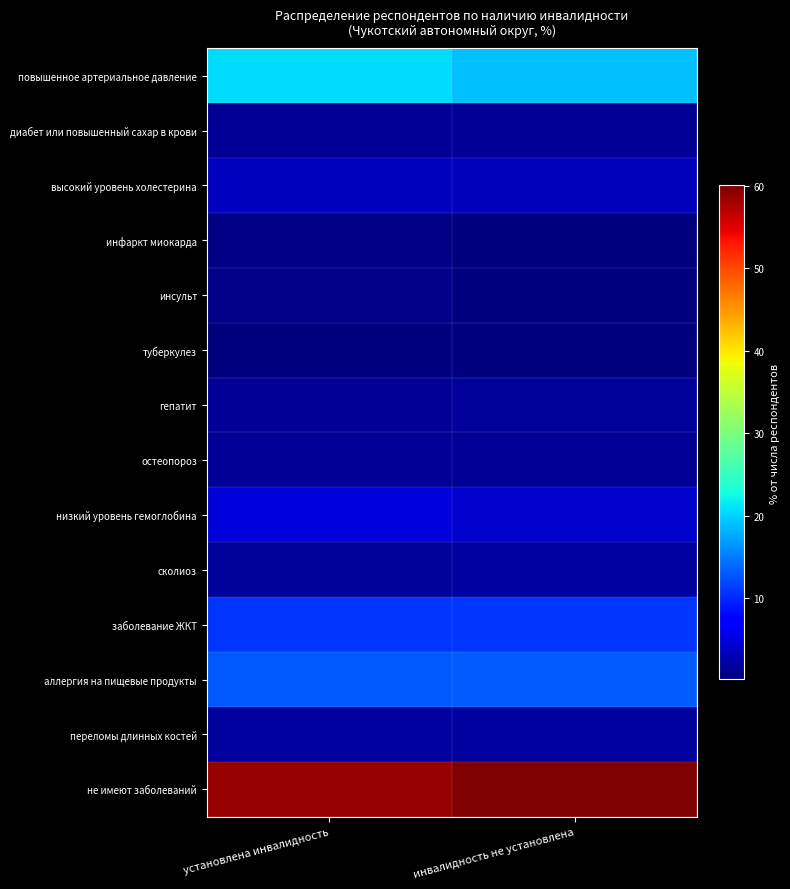

Between установлена инвалидность and инвалидность не установлена, which series saw the biggest shift?

повышенное артериальное давление